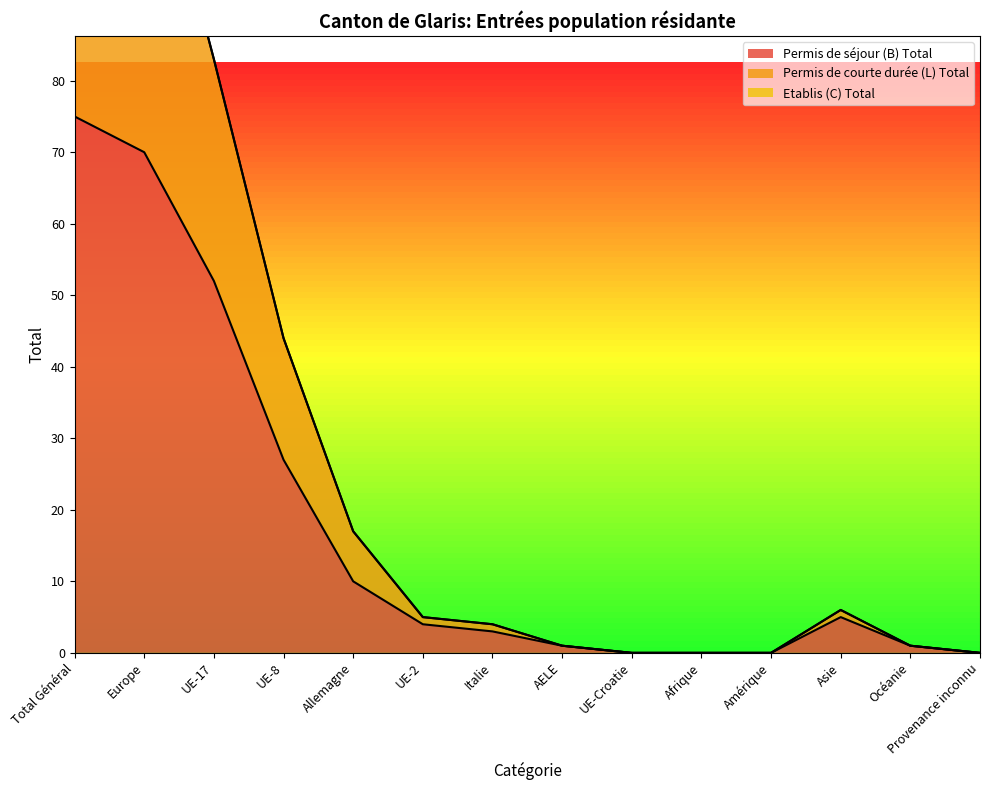

True or false: Permis de séjour (B) Total and Permis de courte durée (L) Total cross at least once.

False